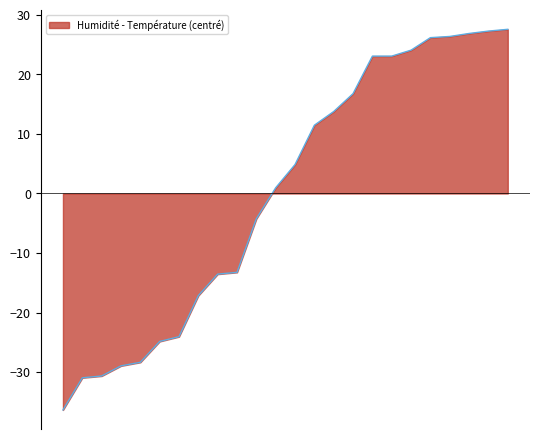

What is the difference between the maximum and minimum values?

63.9